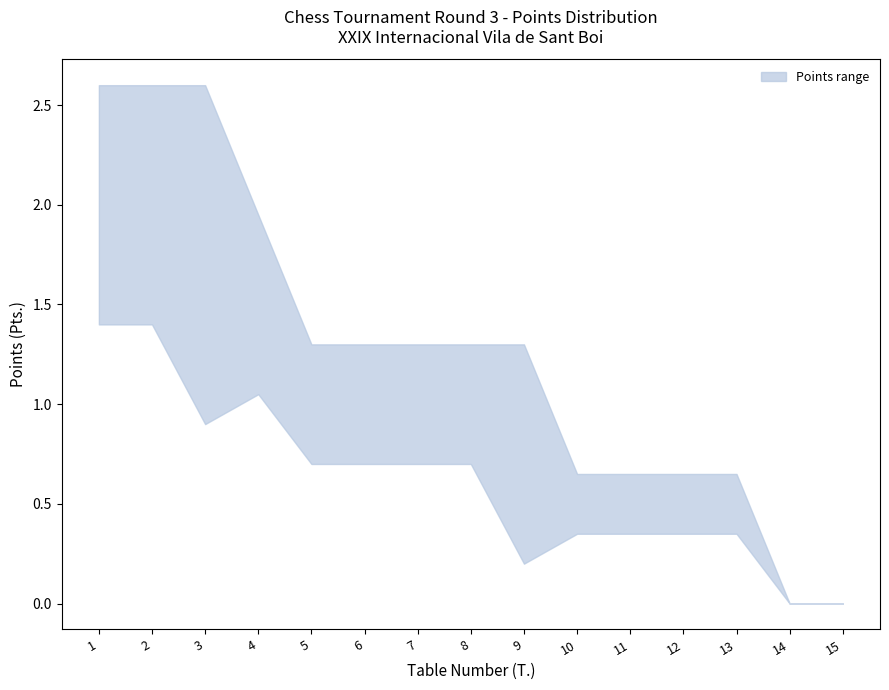

Which series changed the most between 6 and 15?

Points_upper